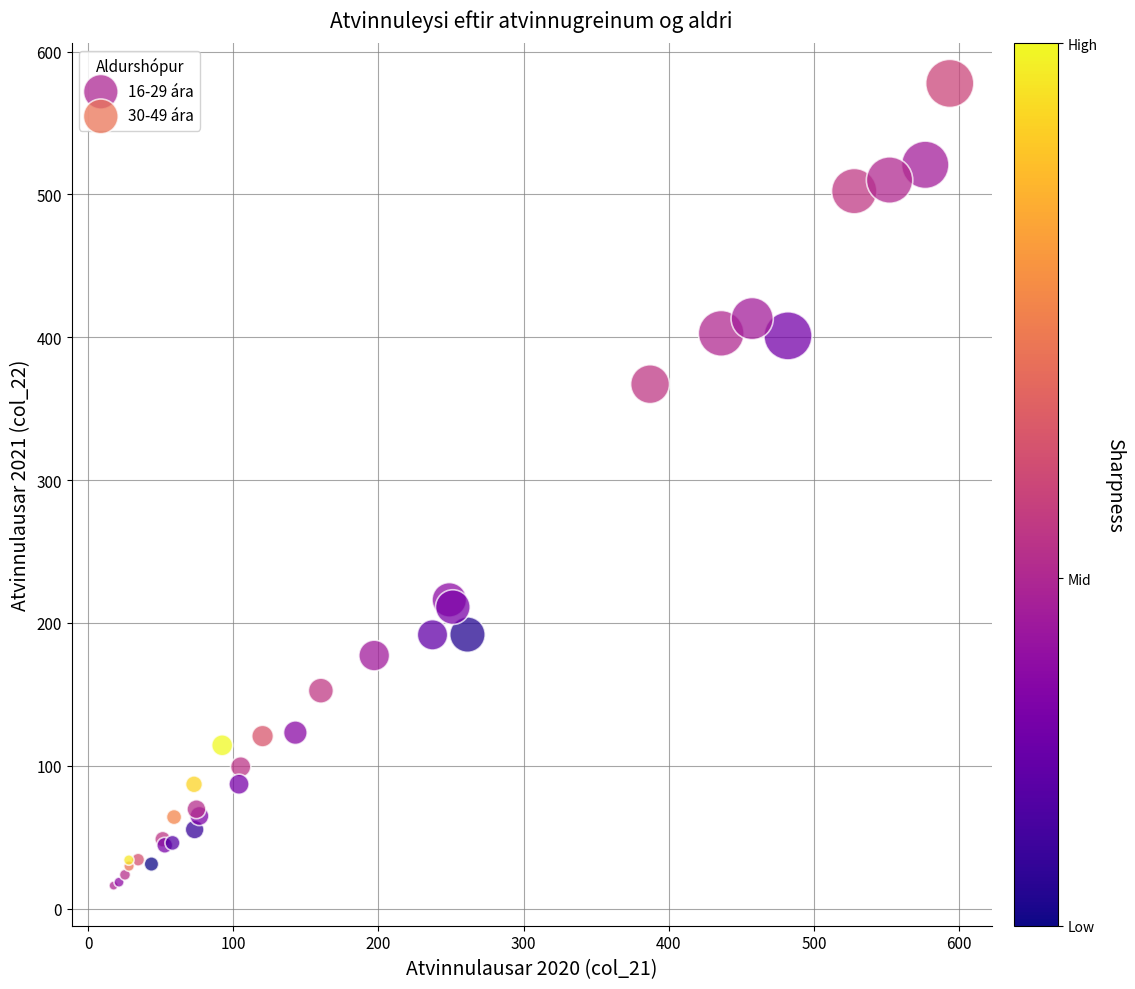

What are all the series names shown in the legend?

16-29 ára, 30-49 ára